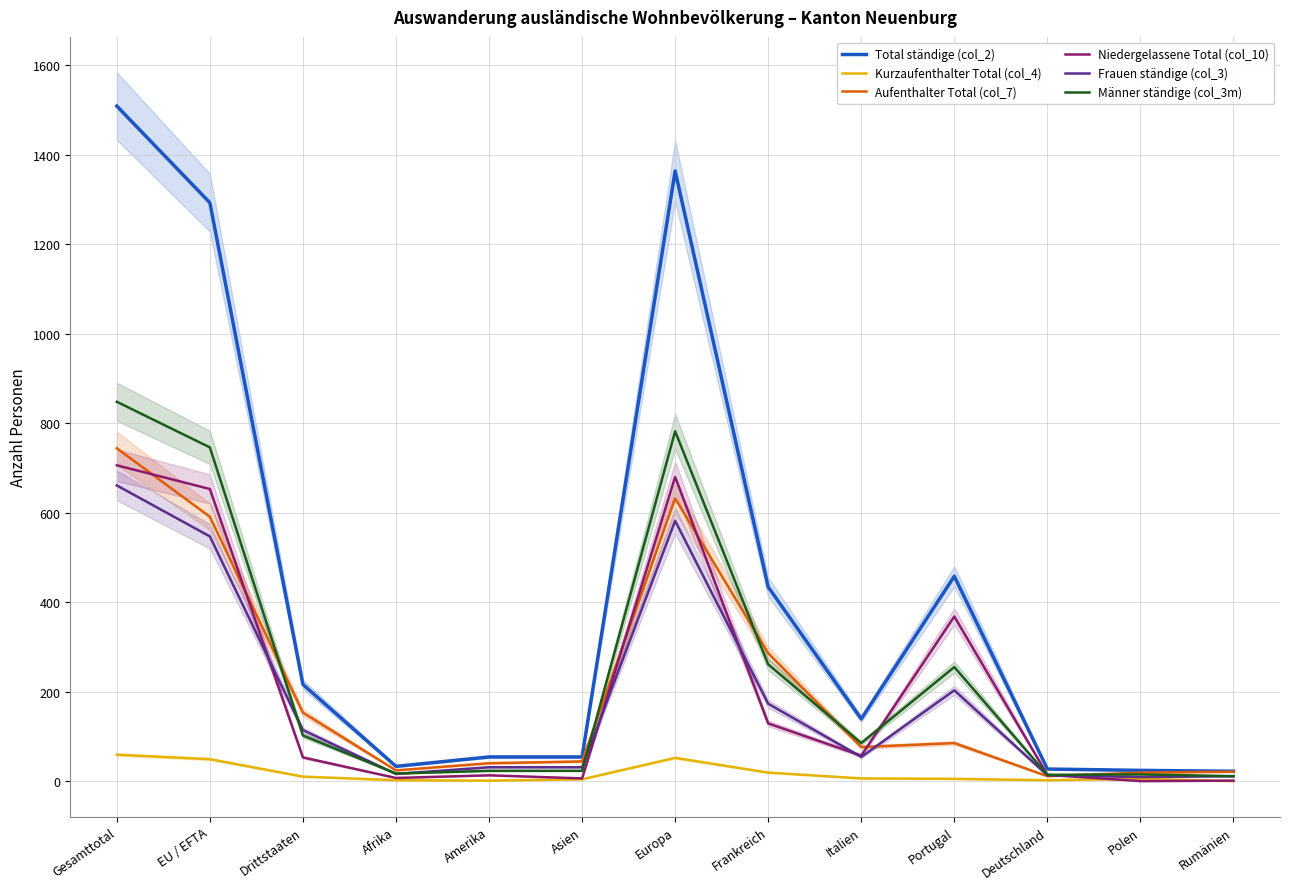

Is it true that Niedergelassene Total (col_10) equals 7 at Afrika?

True